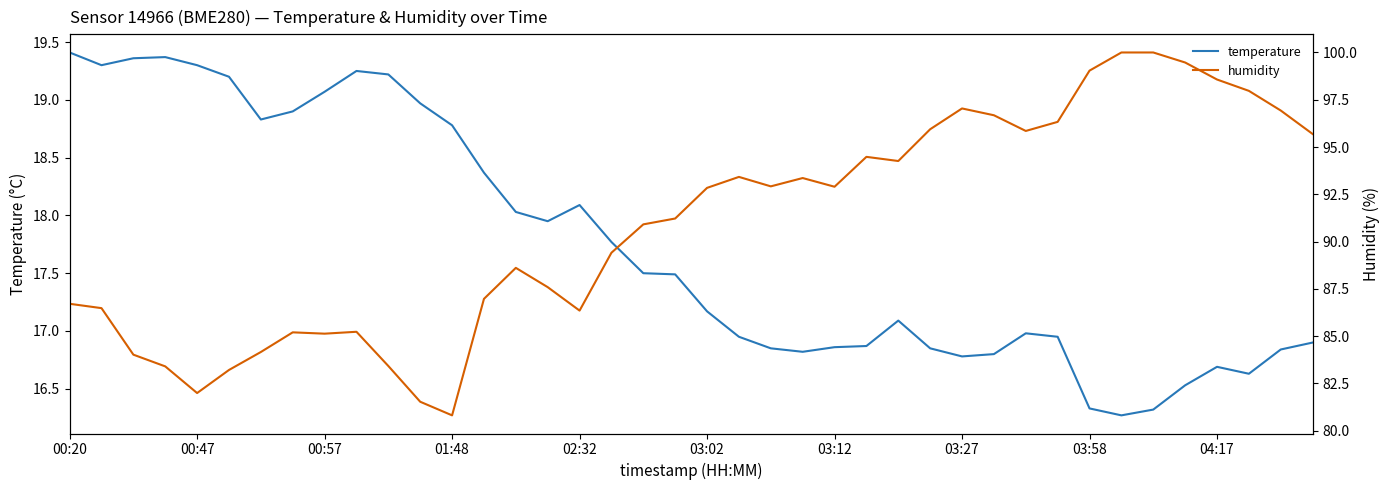

What is the value of the temperature point at the 30th from the left?

16.8